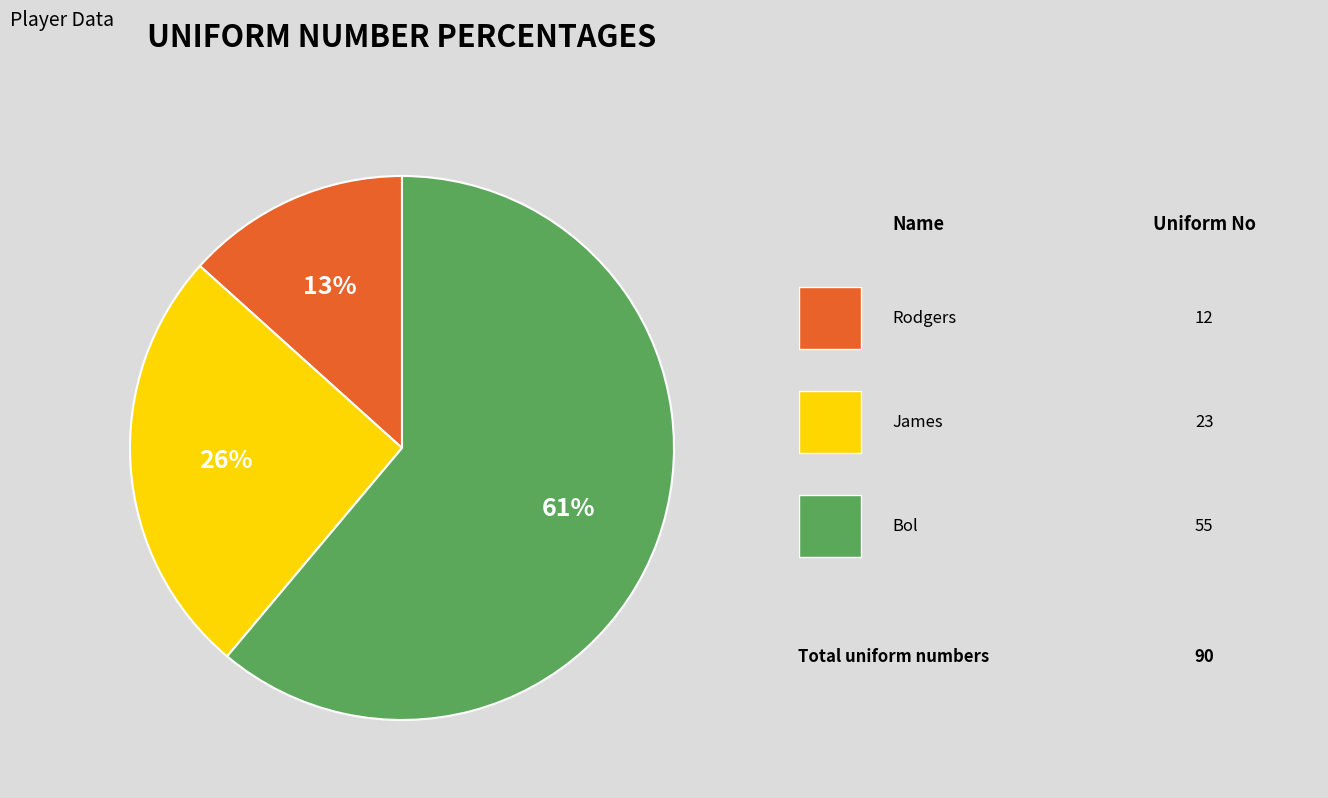

How many segments does this pie chart have?

3